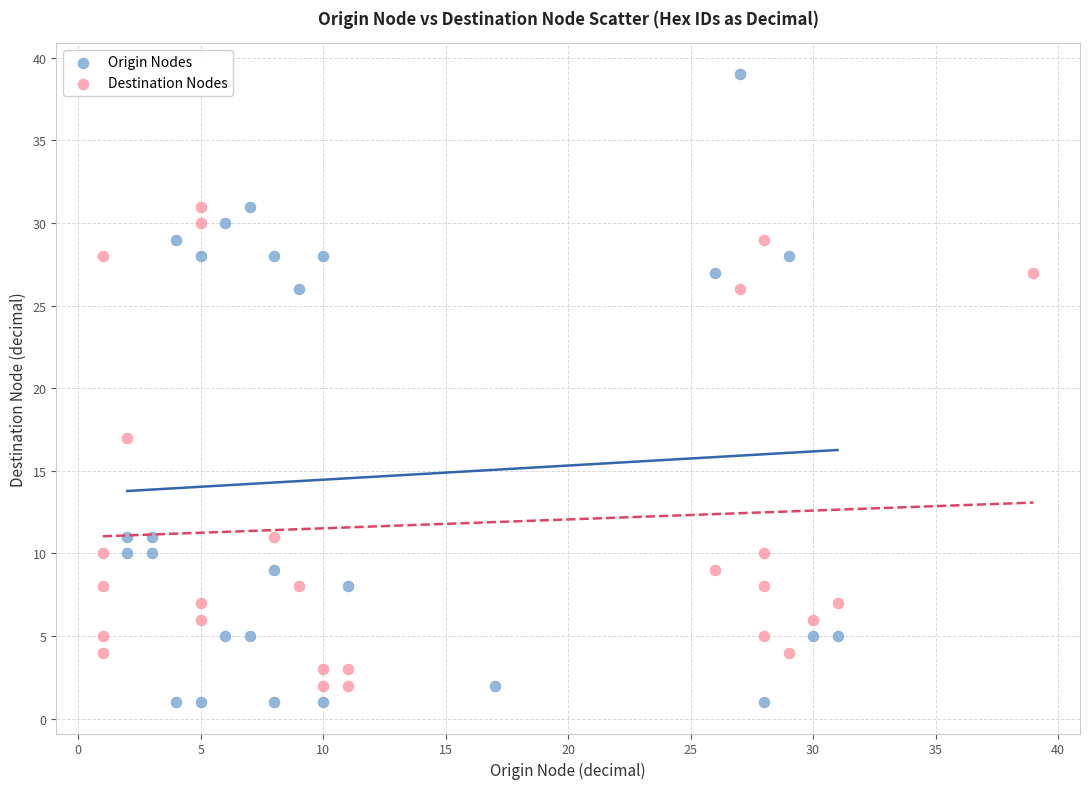

Which series has the widest spread of Y values?

Origin Nodes